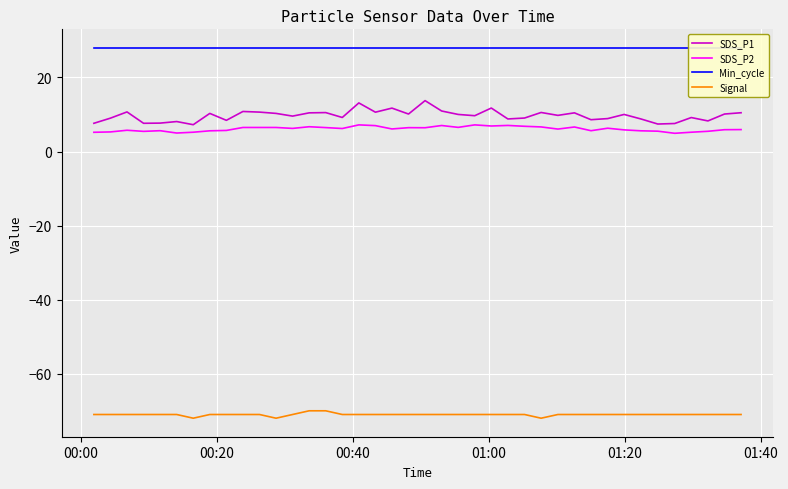

What is the sum of all Signal values?

-2841.0